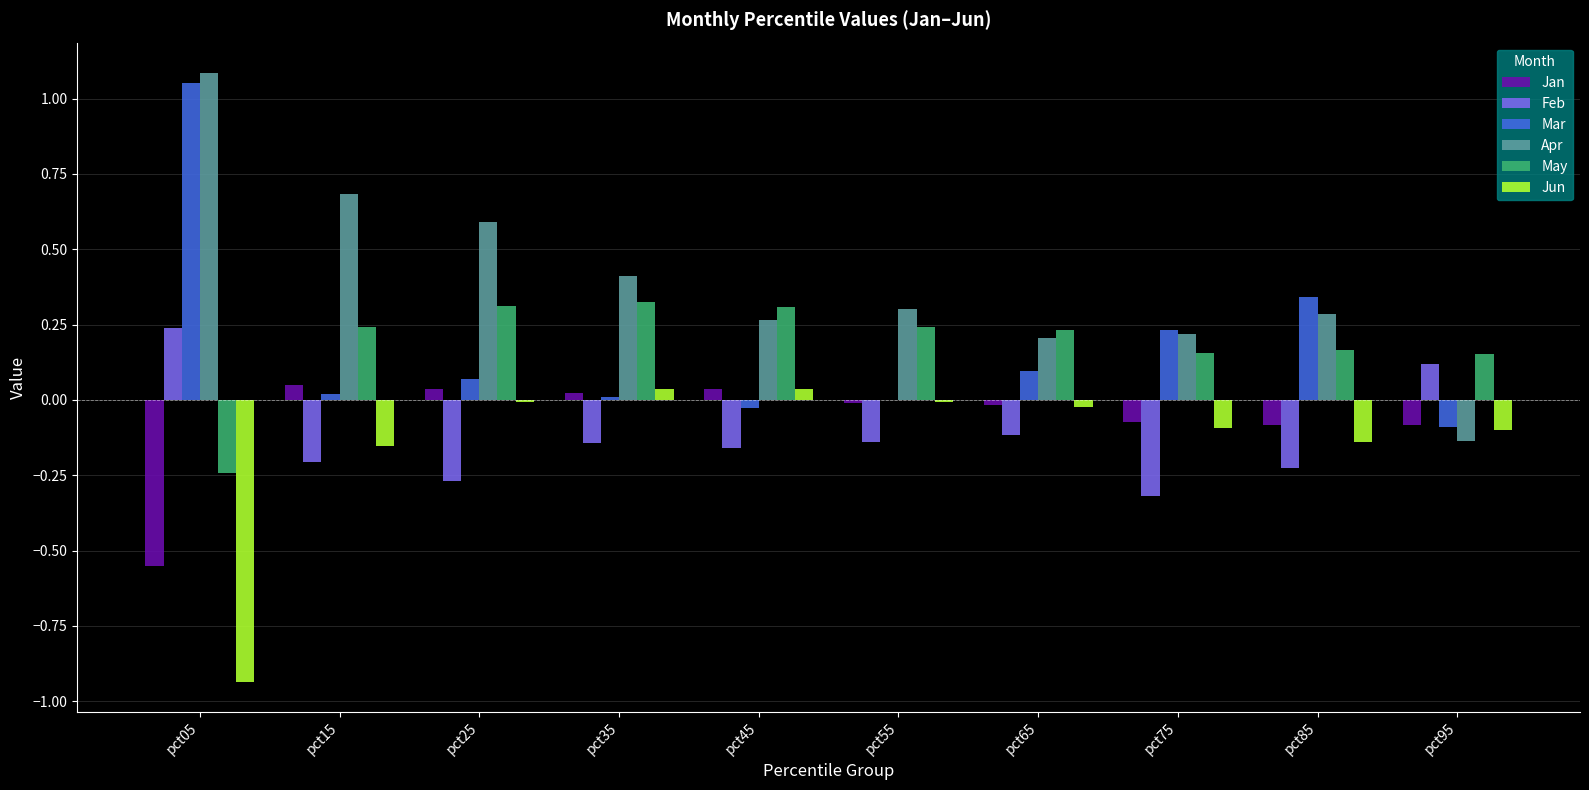

Count the number of categories in the chart.

10